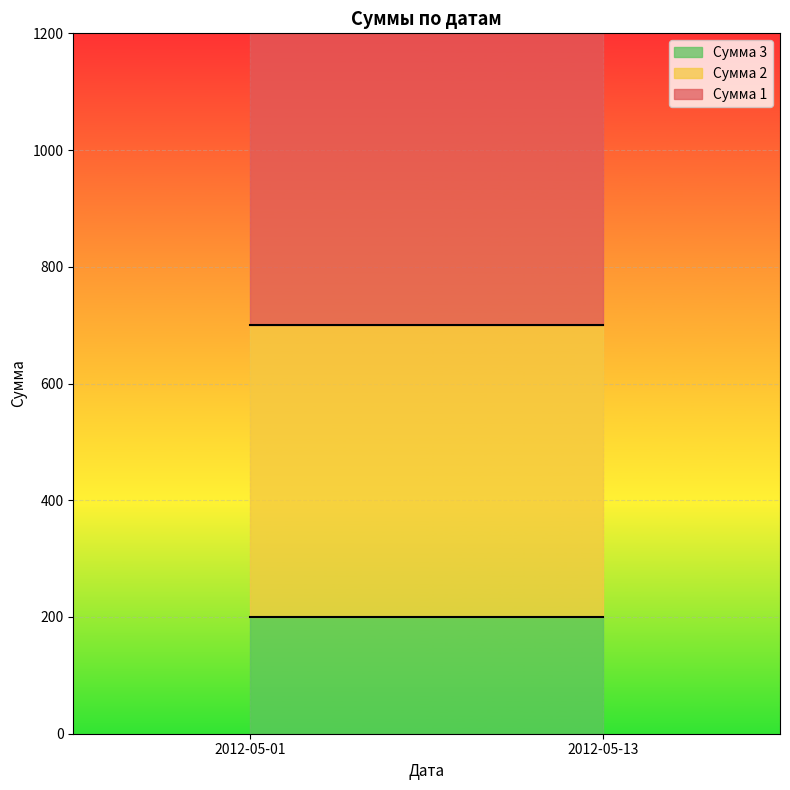

Which category has the highest value in the Сумма 1 series?

2012-05-01